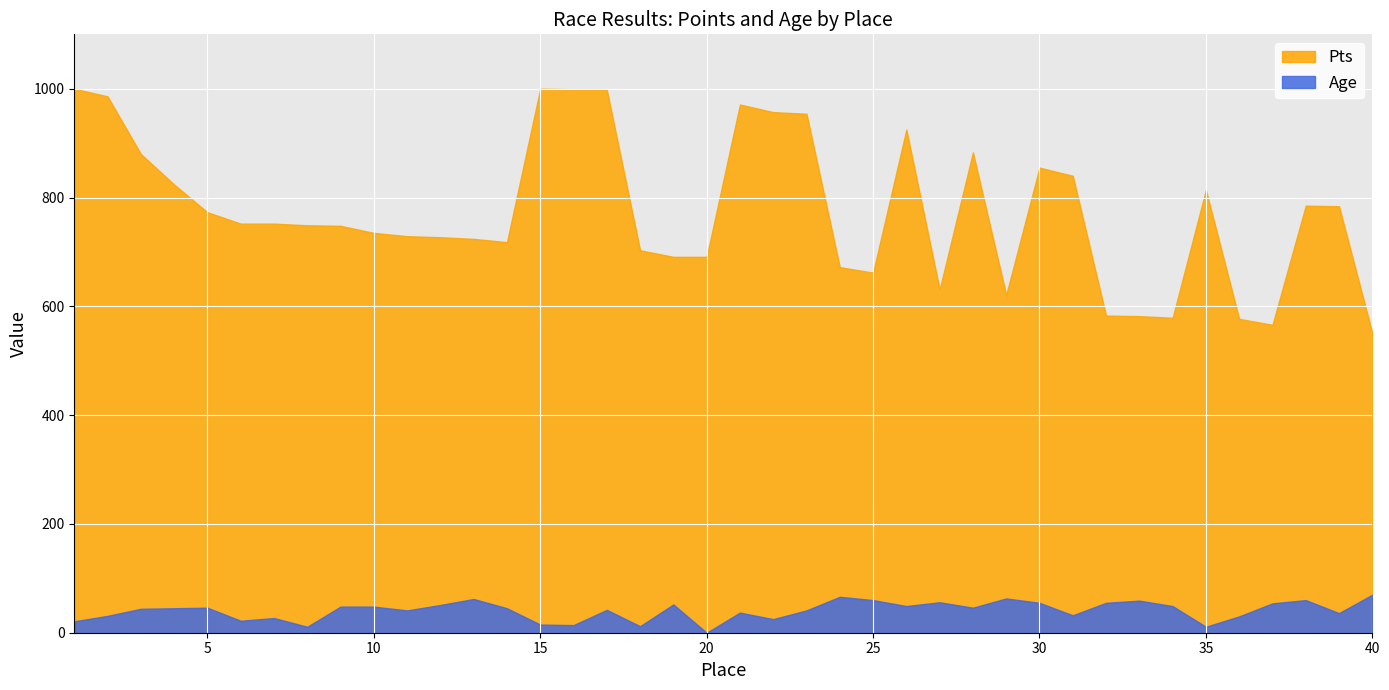

How many data points in Age are less than 45?

19